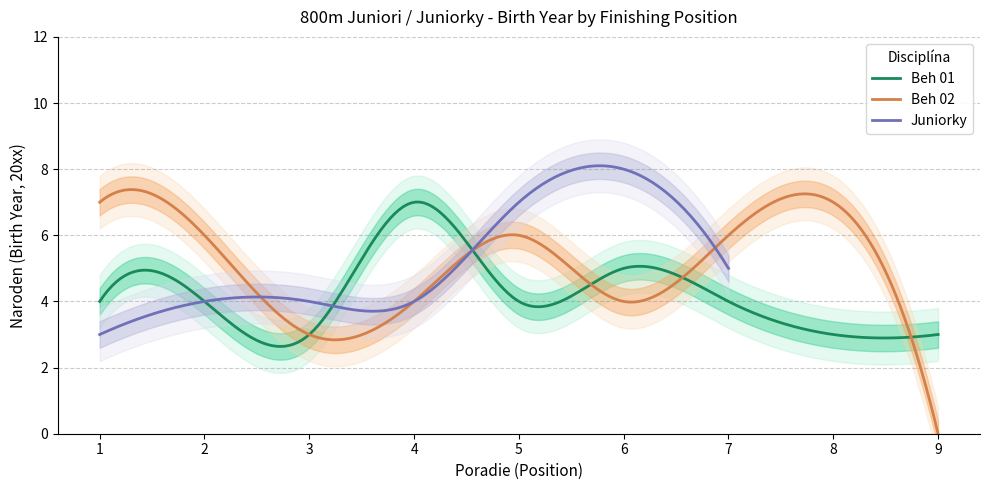

What is the average value of the Beh 01 series?

4.2